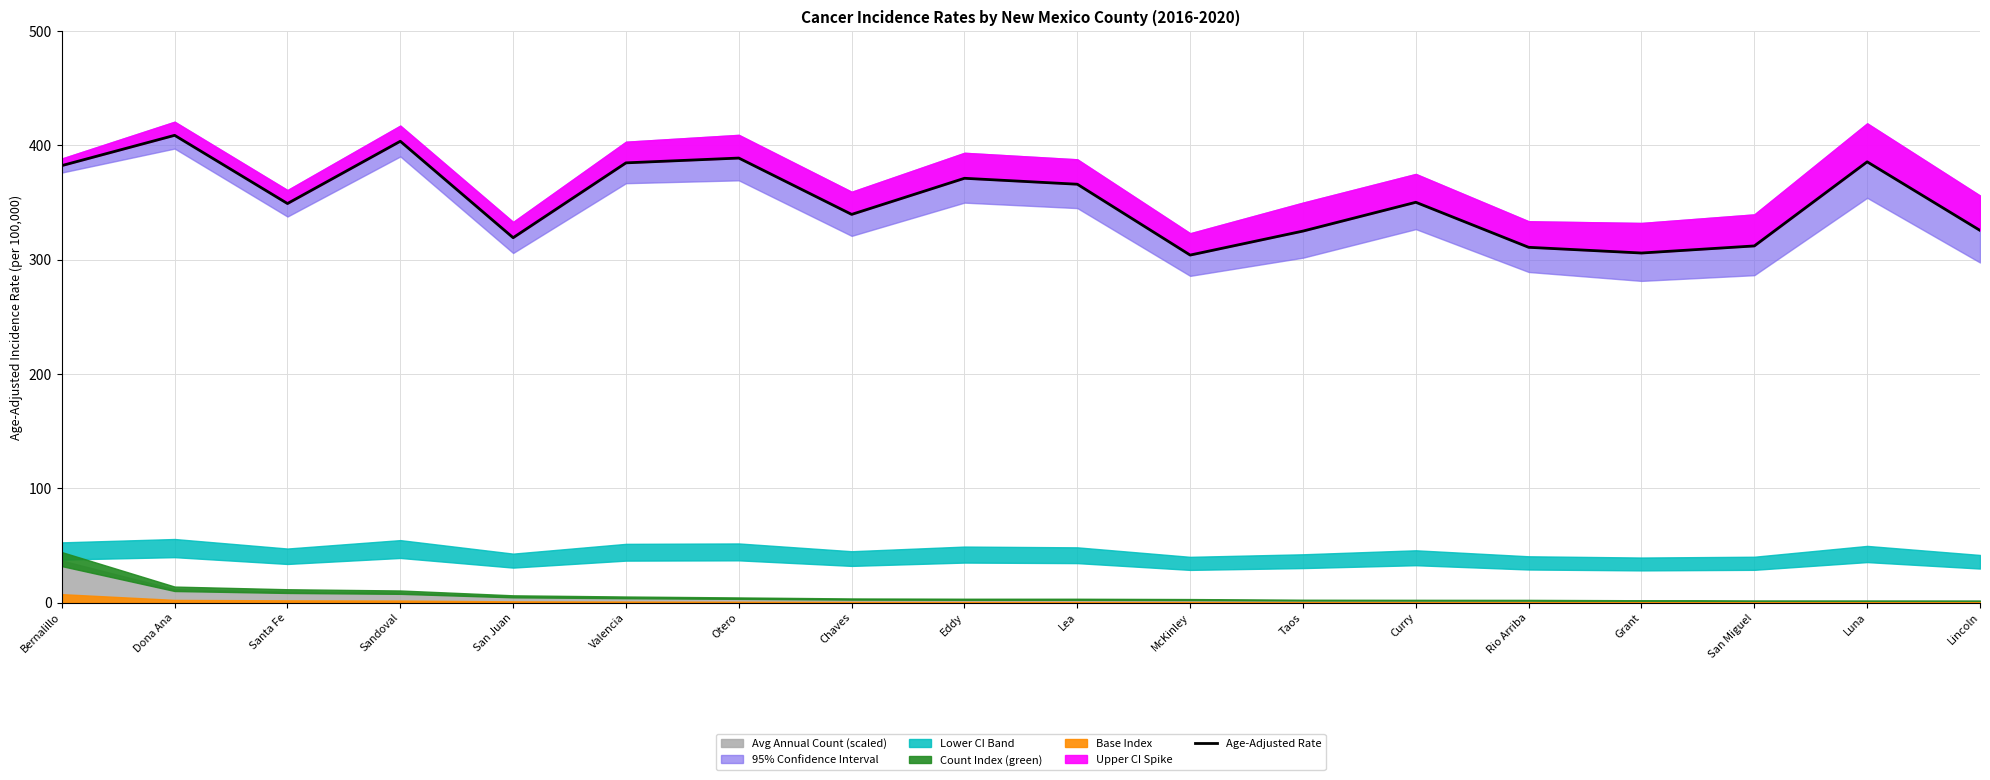

At which category does the data reach its first local valley?

Santa Fe